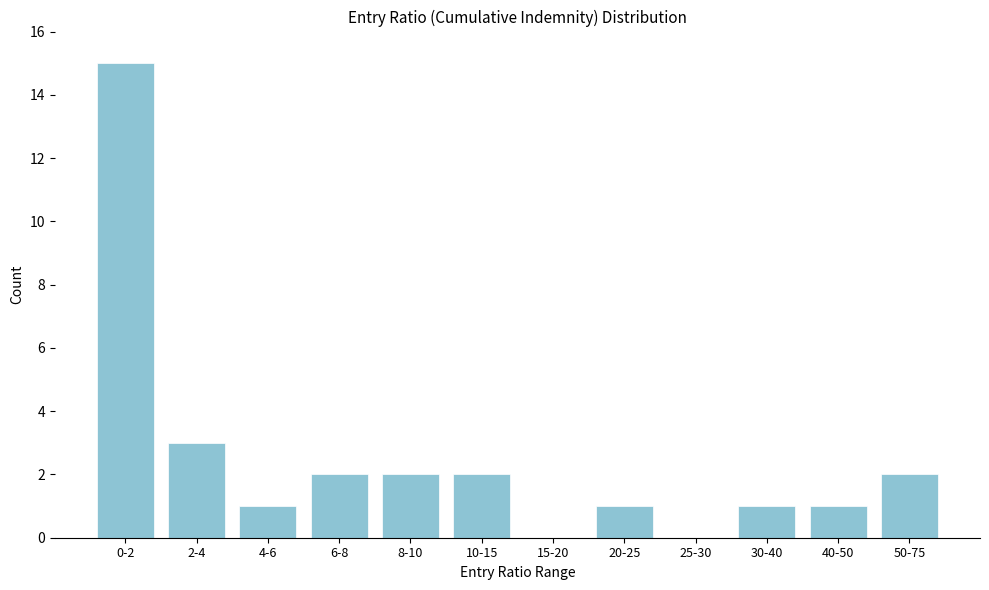

Reading left to right, transcribe all the data shown in this chart.

0-2=15	2-4=3	4-6=1	6-8=2	8-10=2	10-15=2	15-20=0	20-25=1	25-30=0	30-40=1	40-50=1	50-75=2